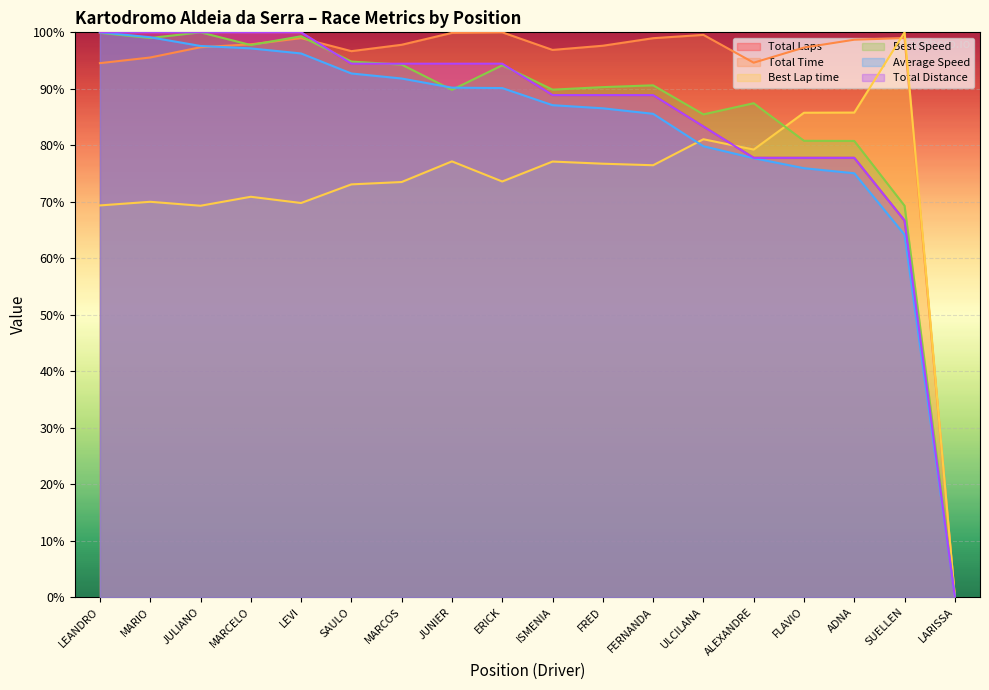

In Total Time, how many points are lower than both neighbors (excluding endpoints)?

3